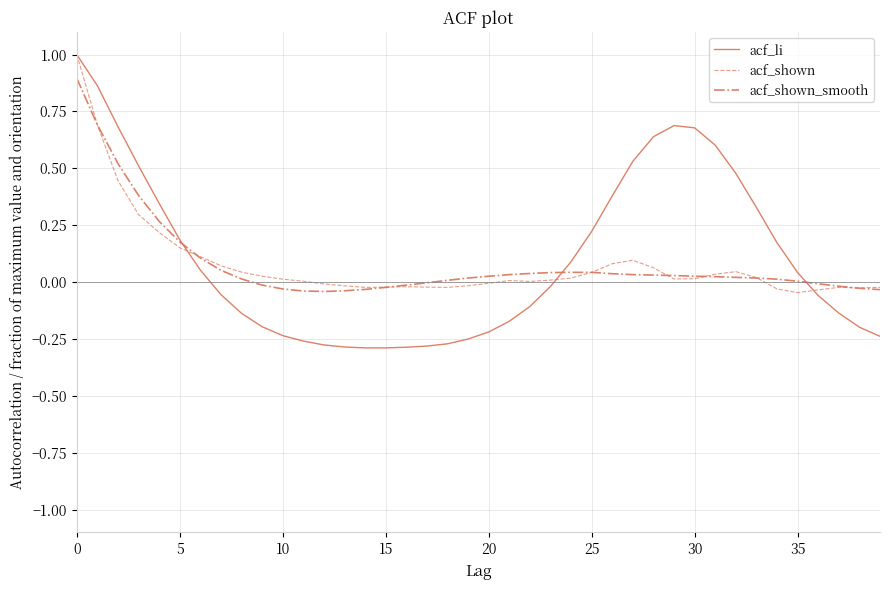

Which series has the widest spread of values?

acf_li